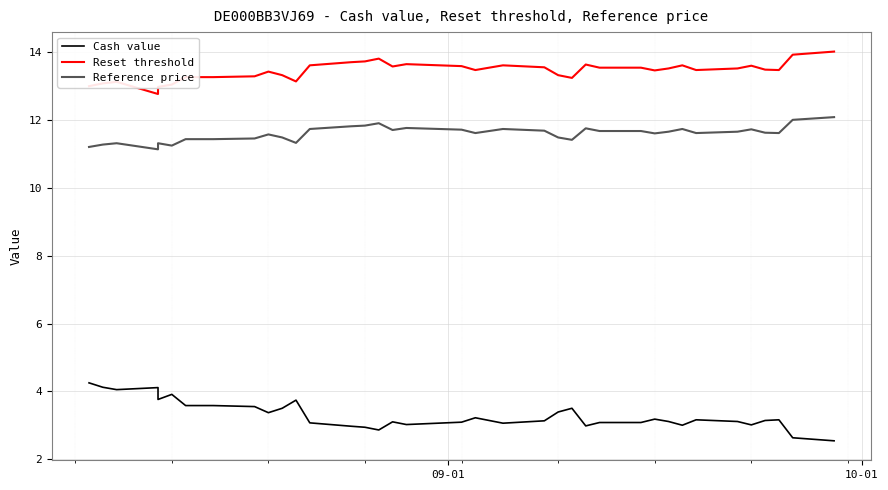

Which series has the largest range (max minus min)?

Cash value